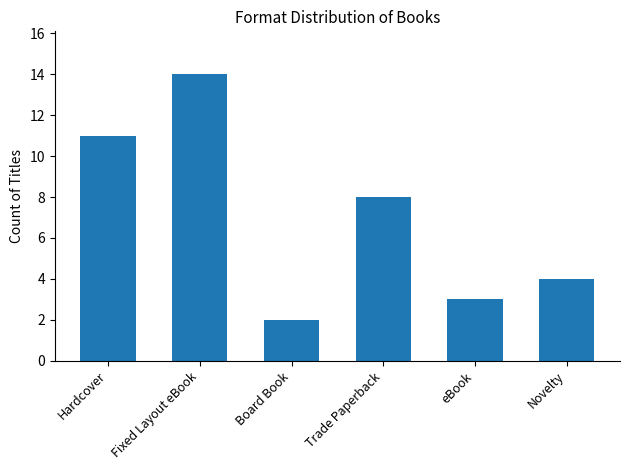

True or false: the data shows 5 at eBook.

False